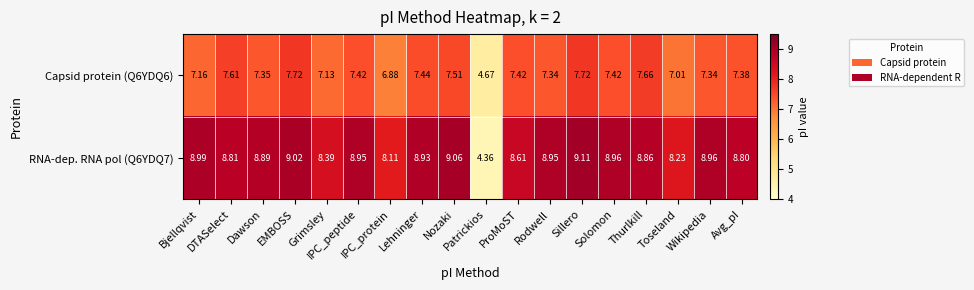

How many data points in Capsid protein (Q6YDQ6) are above 7?

16